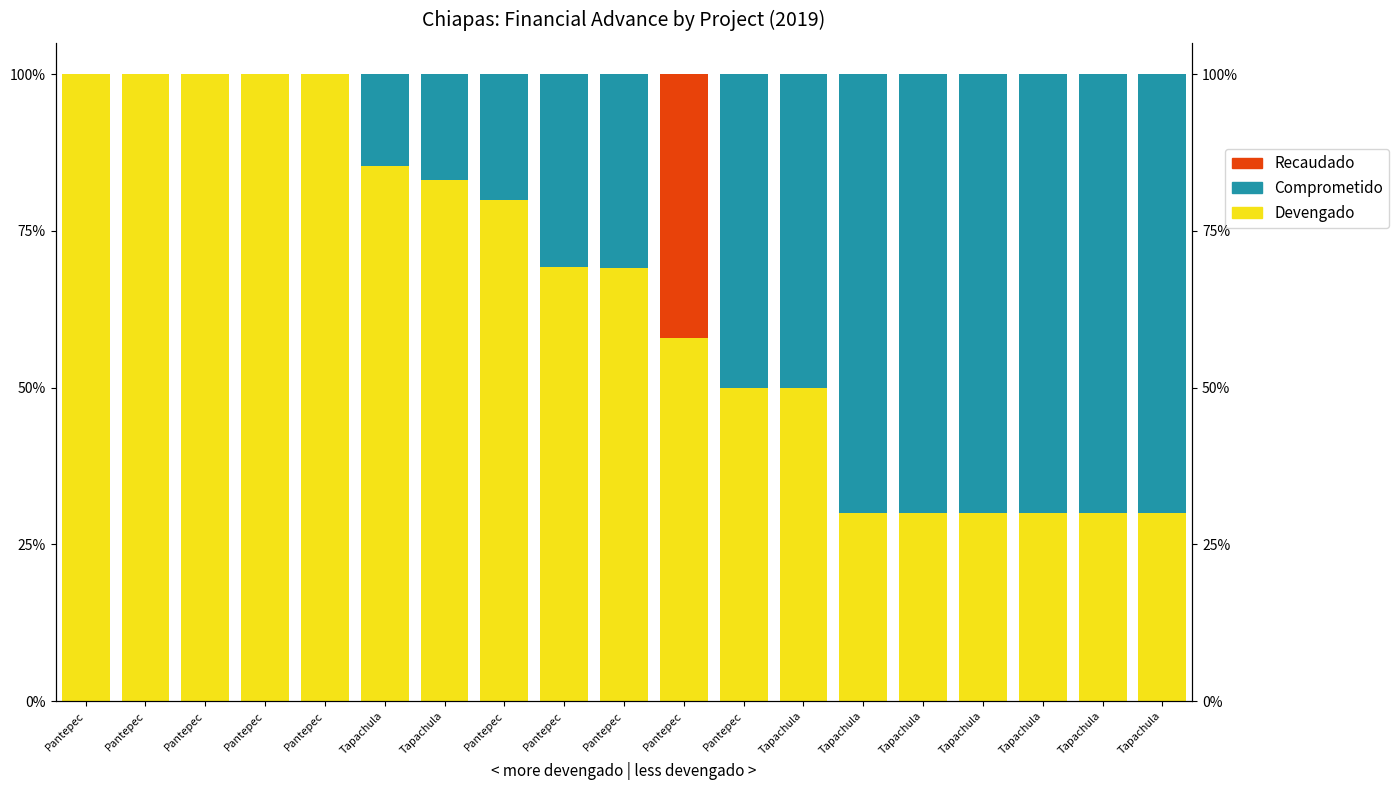

The value of Comprometido at Tapachula is 0.2. True or false?

True